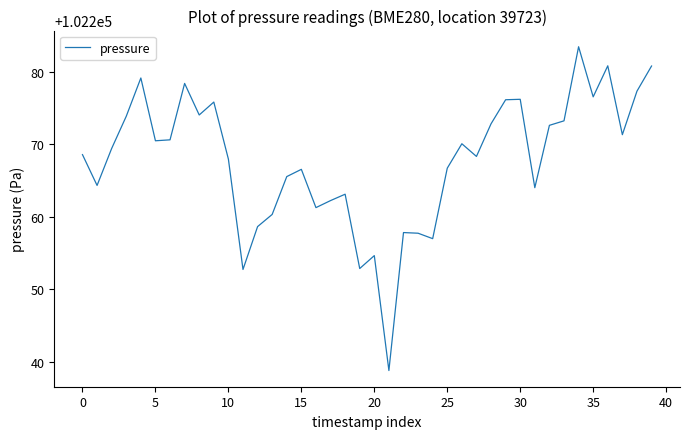

What is the greatest value displayed?

102283.5